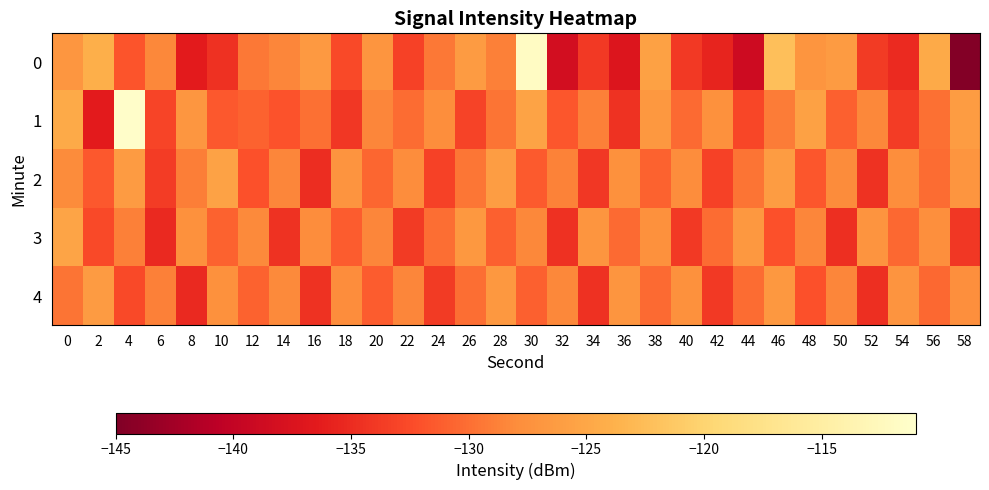

Which category has the highest value across all series?

4